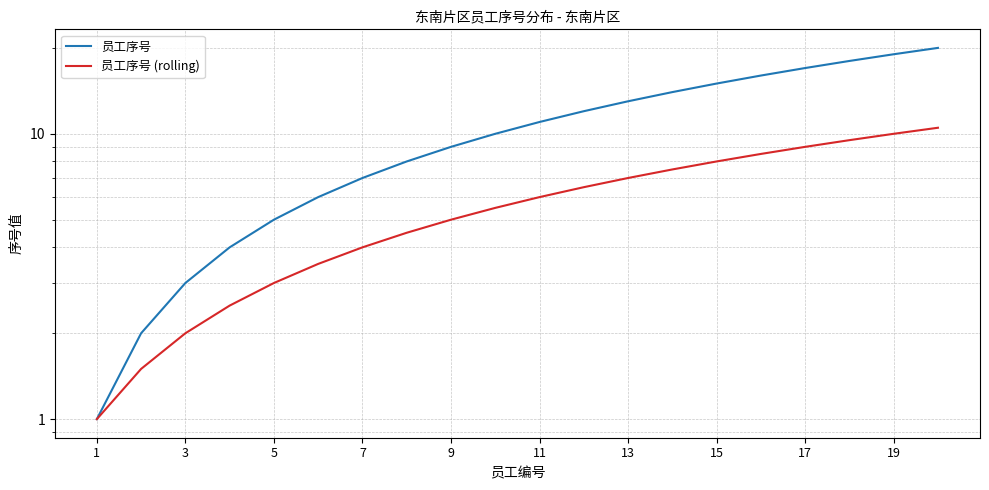

Where does the 员工序号 (rolling) series first go above 6?

11